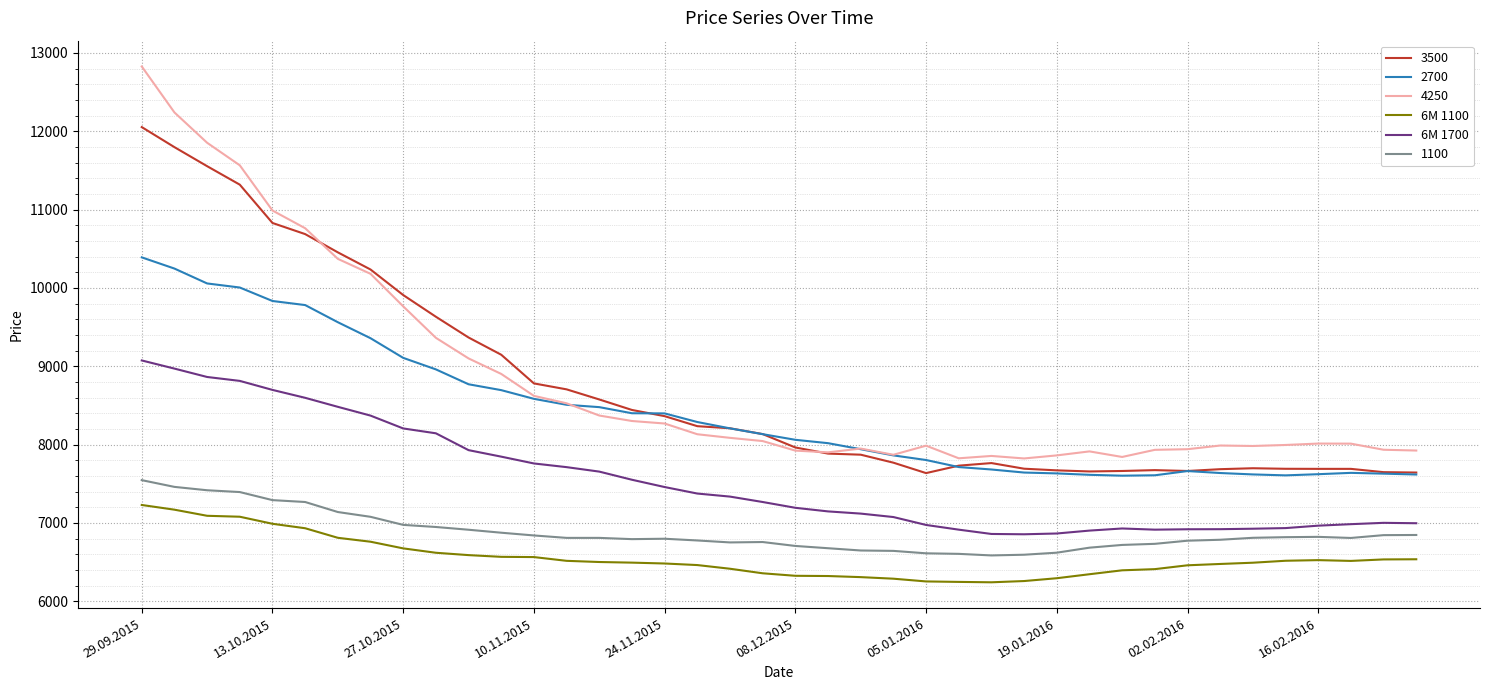

What are all the series names shown in the legend?

3500, 2700, 4250, 6M 1100, 6M 1700, 1100